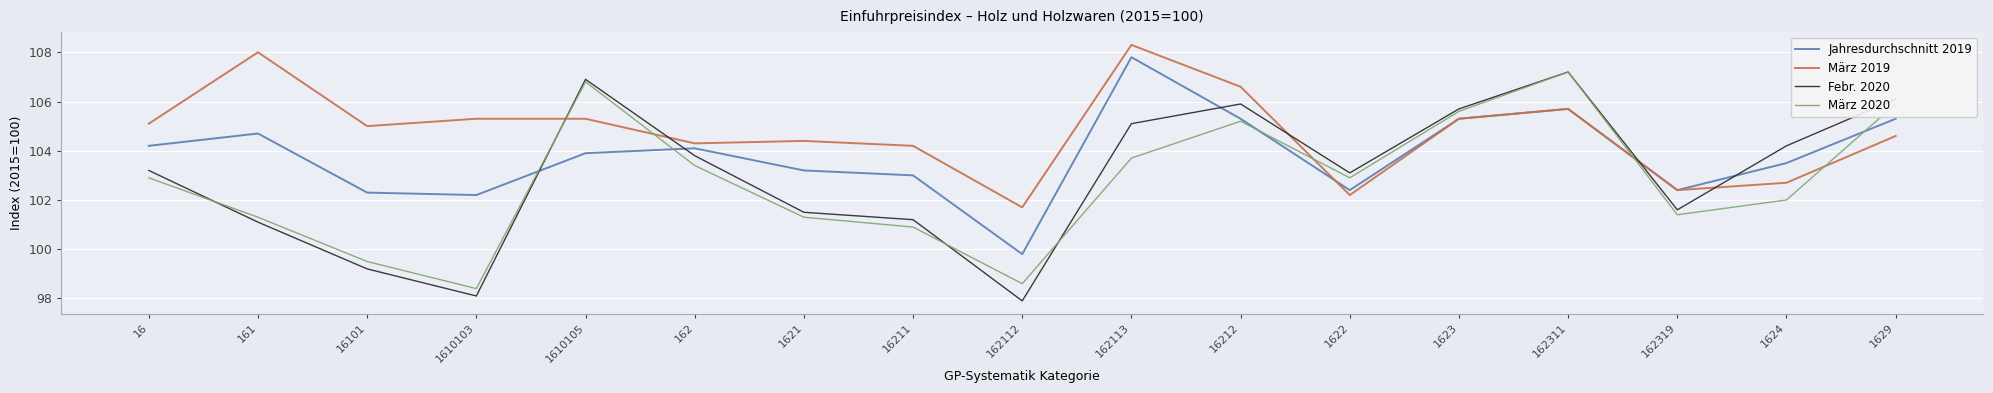

What is the smallest value displayed?

97.9